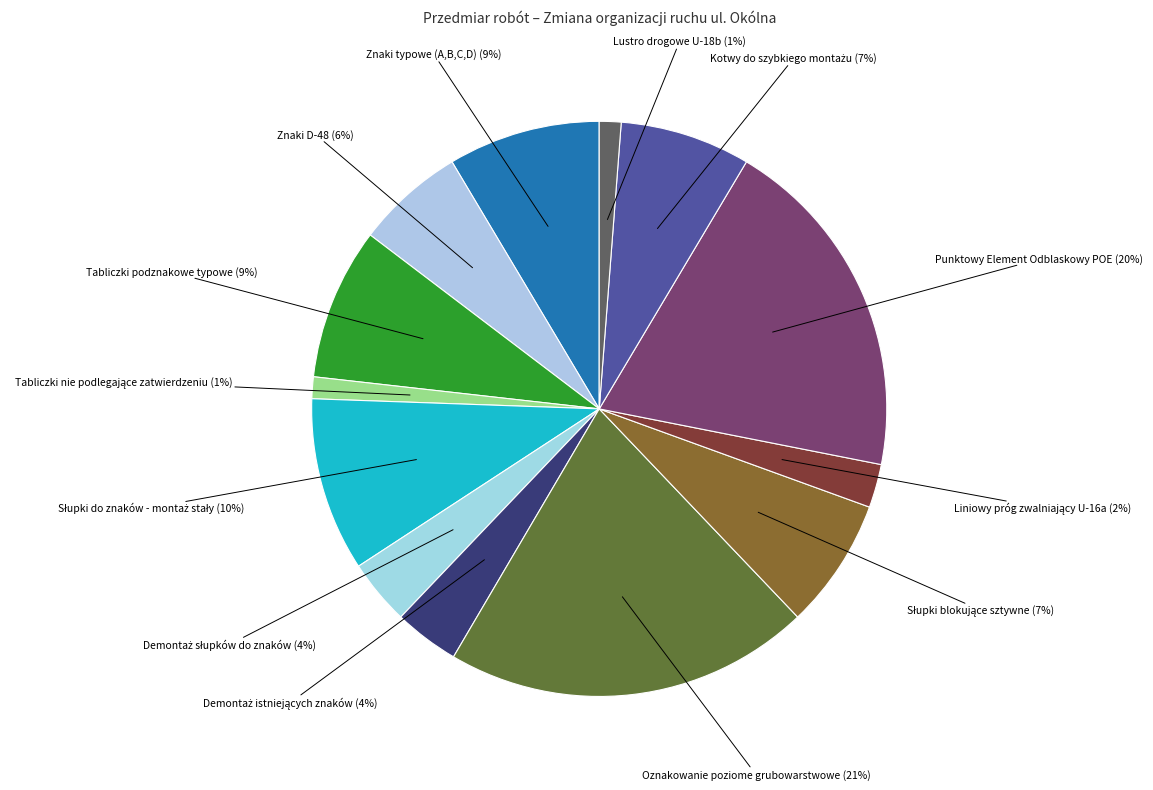

Count the number of slices in the pie.

13